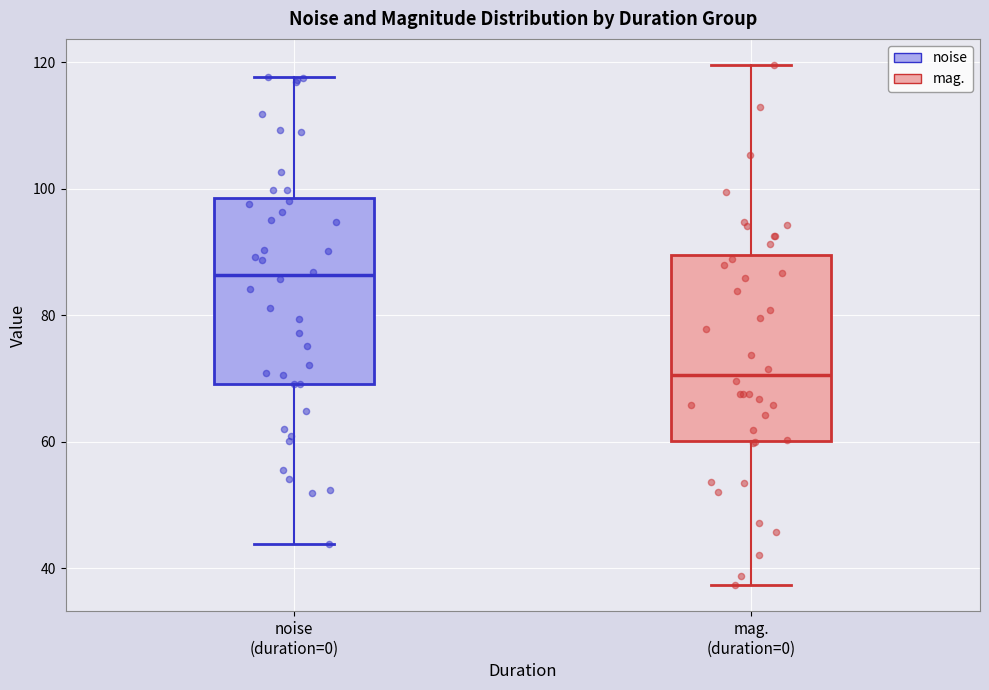

Where is the upper edge of the box for mag. (duration=0) on the y-axis? The values are not printed on the chart, so give them approximately, as read against the axis.

90